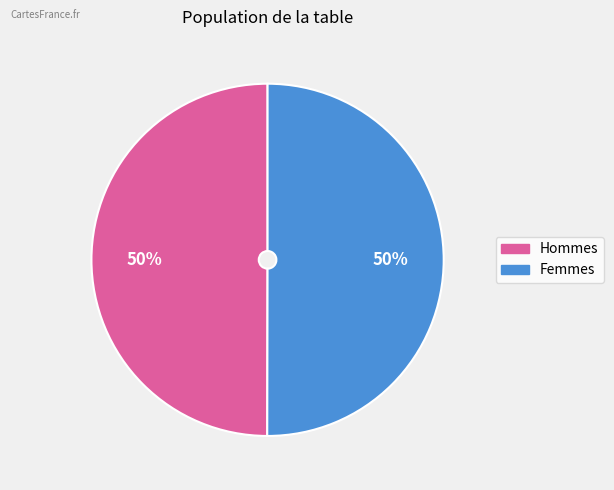

To the nearest percent, what is the average slice percentage?

50%